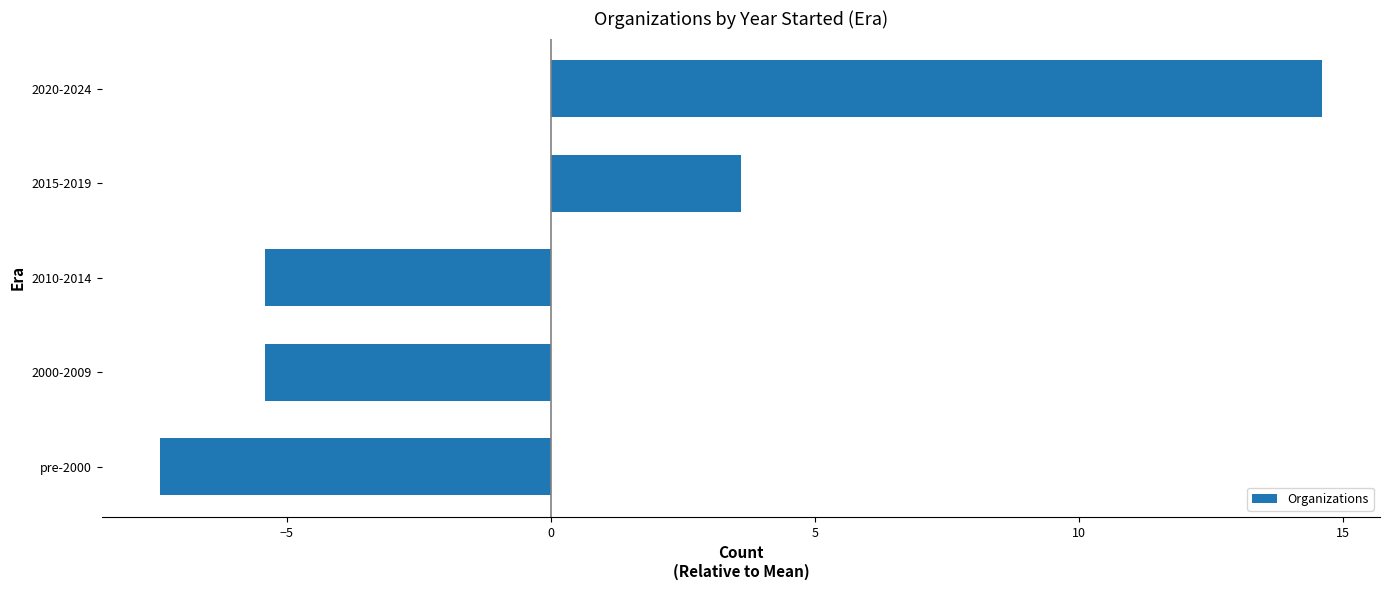

The value at 2015-2019 is 3.6. True or false?

True